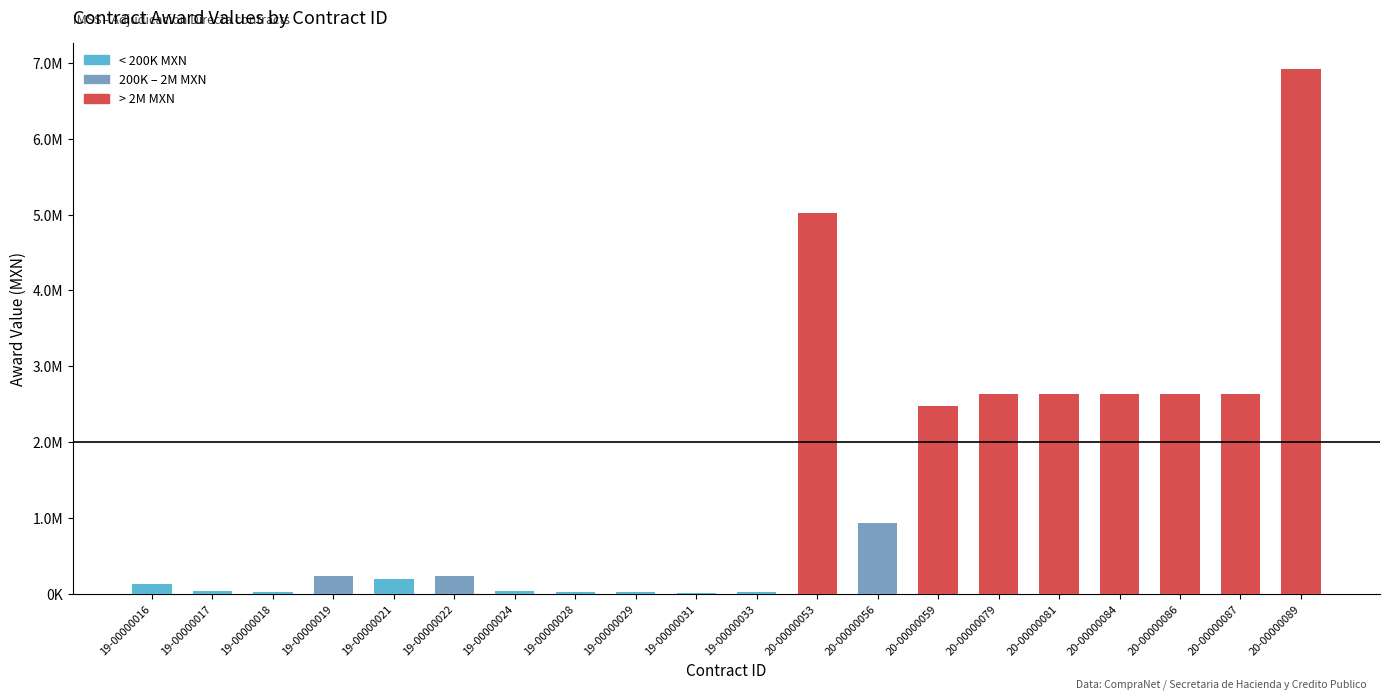

List the labels in order of value, smallest first.

19-00000031, 19-00000018, 19-00000033, 19-00000028, 19-00000029, 19-00000024, 19-00000017, 19-00000016, 19-00000021, 19-00000022, 19-00000019, 20-00000056, 20-00000059, 20-00000079, 20-00000081, 20-00000084, 20-00000086, 20-00000087, 20-00000053, 20-00000089